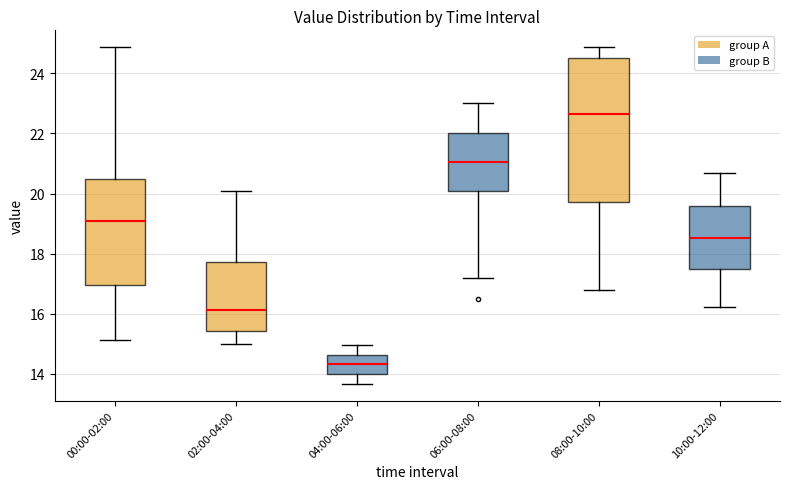

Comparing the boxes themselves (not the whiskers), which one is the tallest?

08:00-10:00